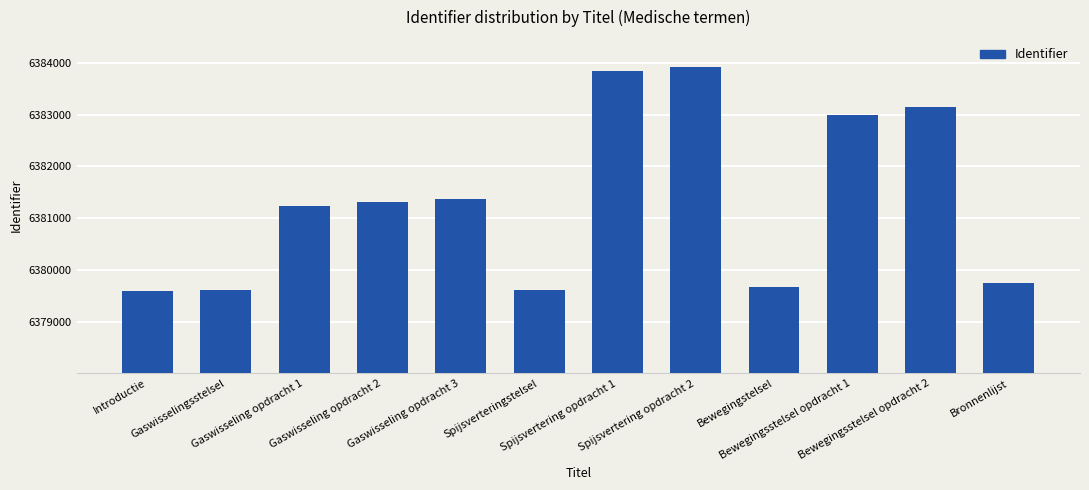

What is the difference between the maximum and minimum values?

4325